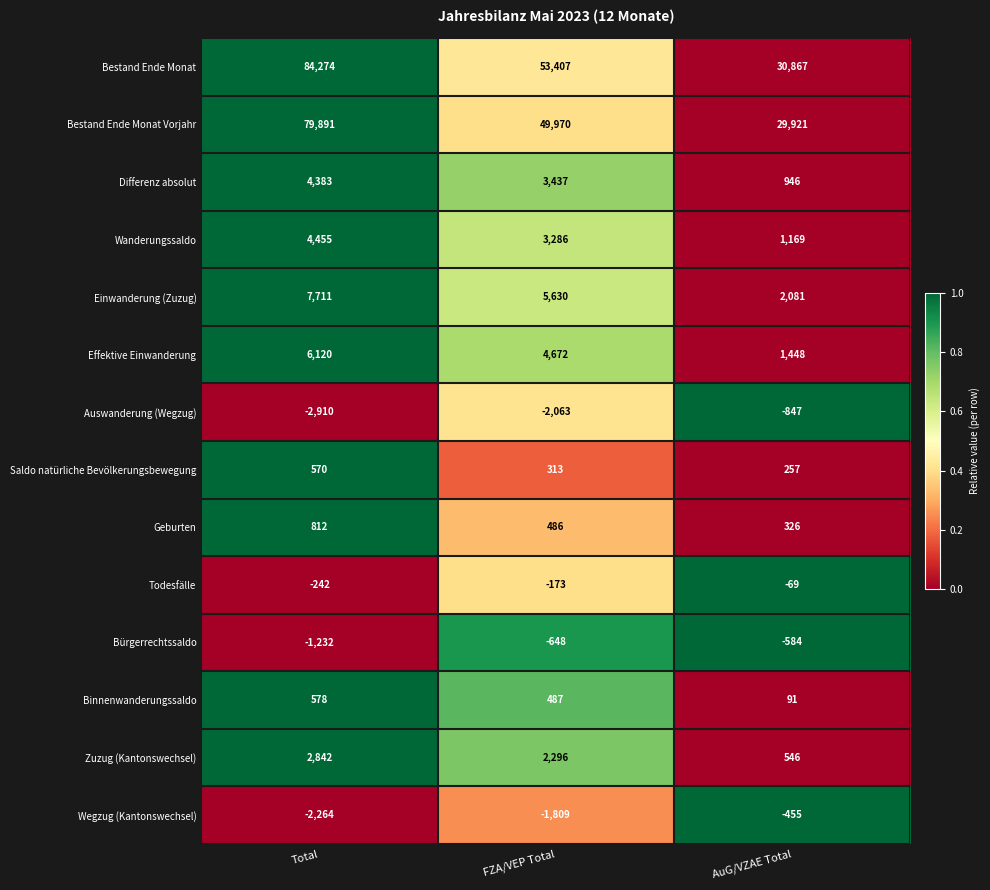

At which label does Todesfälle first exceed -173?

AuG/VZAE Total